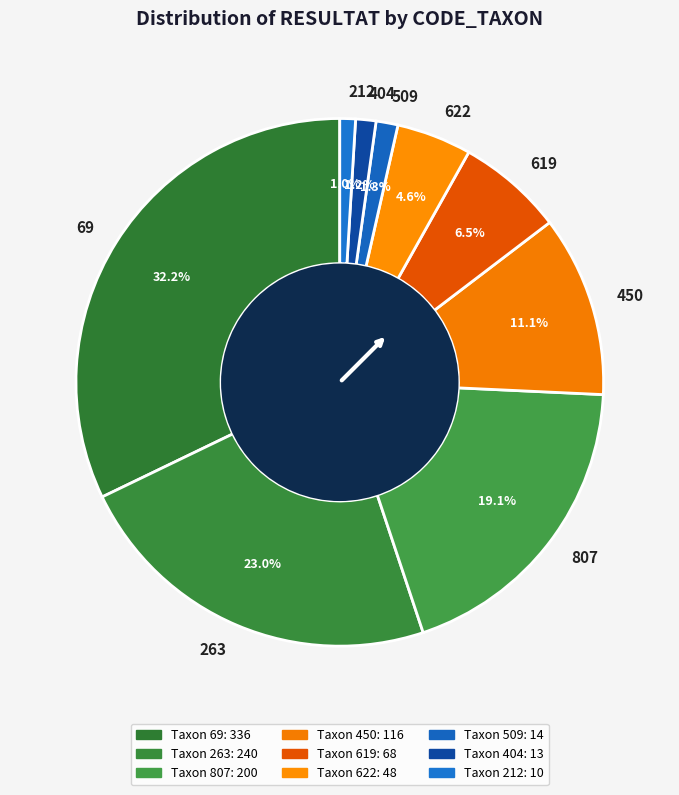

What is the total percentage of 509 and 622?

5.9%